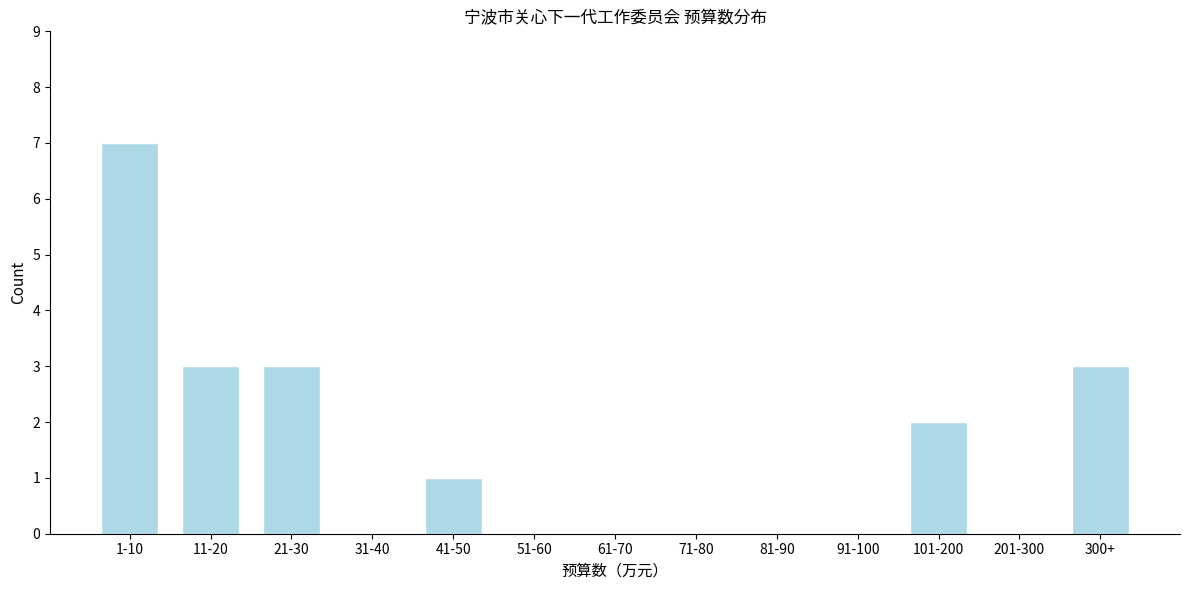

Reading right to left, extract all data points from this chart.

300+=3	201-300=0	101-200=2	91-100=0	81-90=0	71-80=0	61-70=0	51-60=0	41-50=1	31-40=0	21-30=3	11-20=3	1-10=7